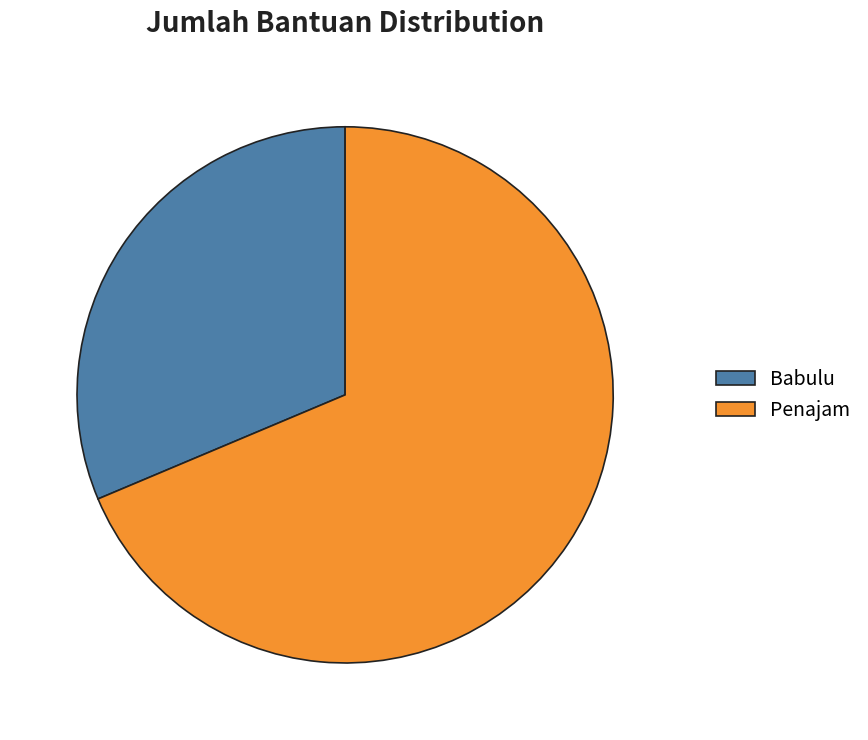

Which slice is the largest?

Penajam